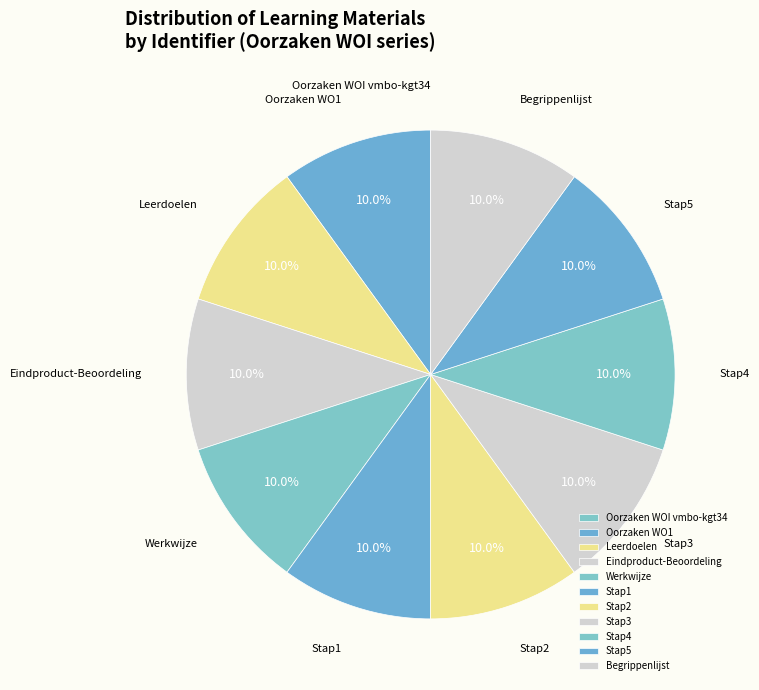

Is there a majority slice in this chart?

No